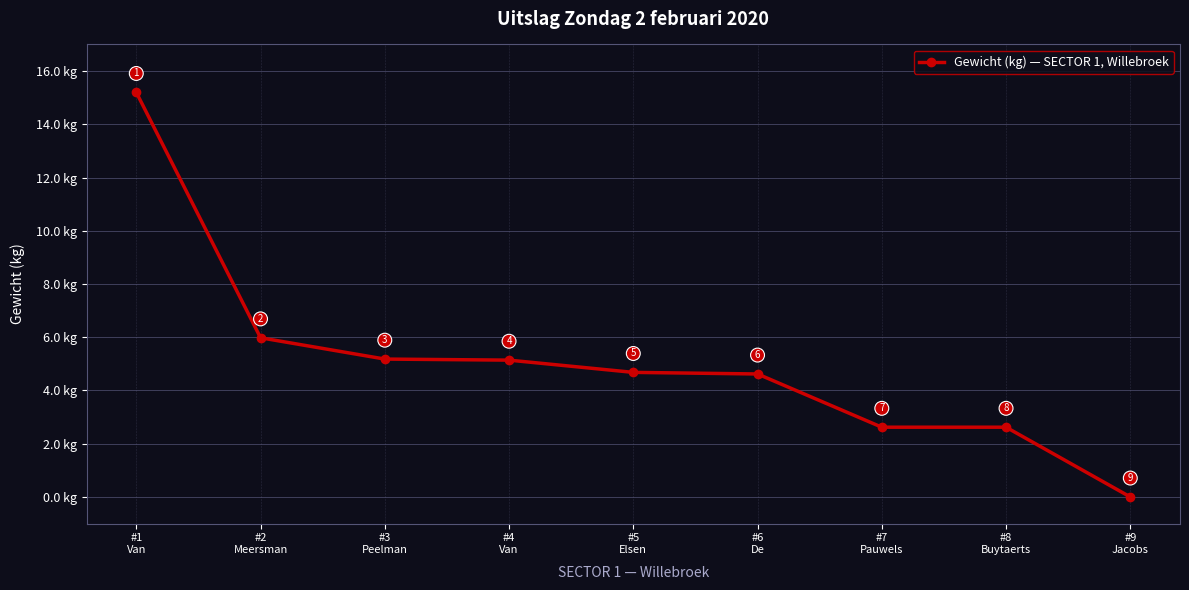

Count the number of categories in the chart.

9